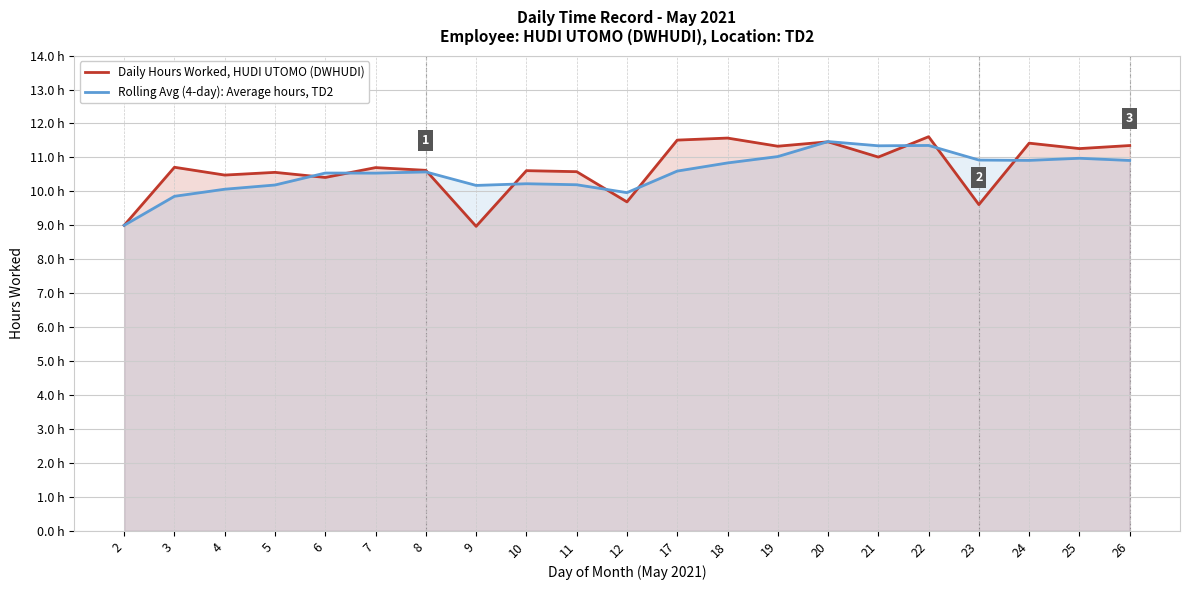

The Rolling Avg (4-day): Average hours, TD2 series shows 10.6 at 8. True or false?

True